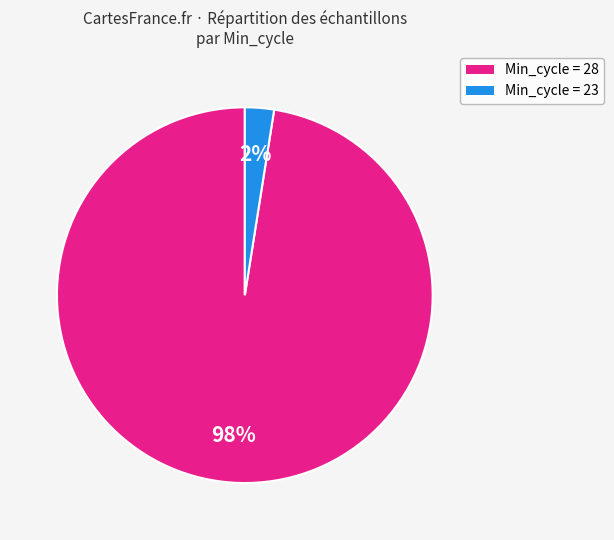

Count the number of slices in the pie.

2